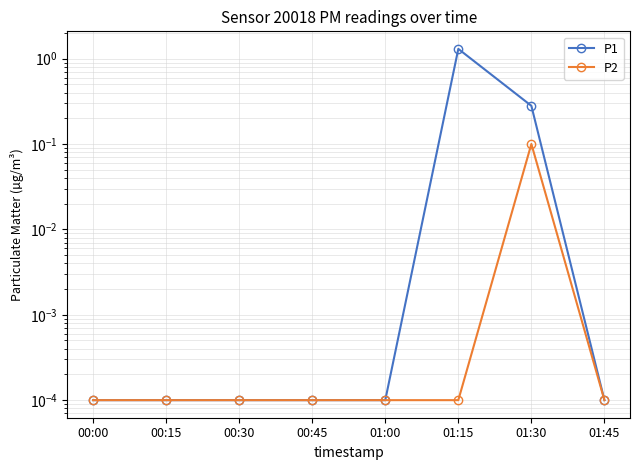

Which series has the largest total across all categories?

P1